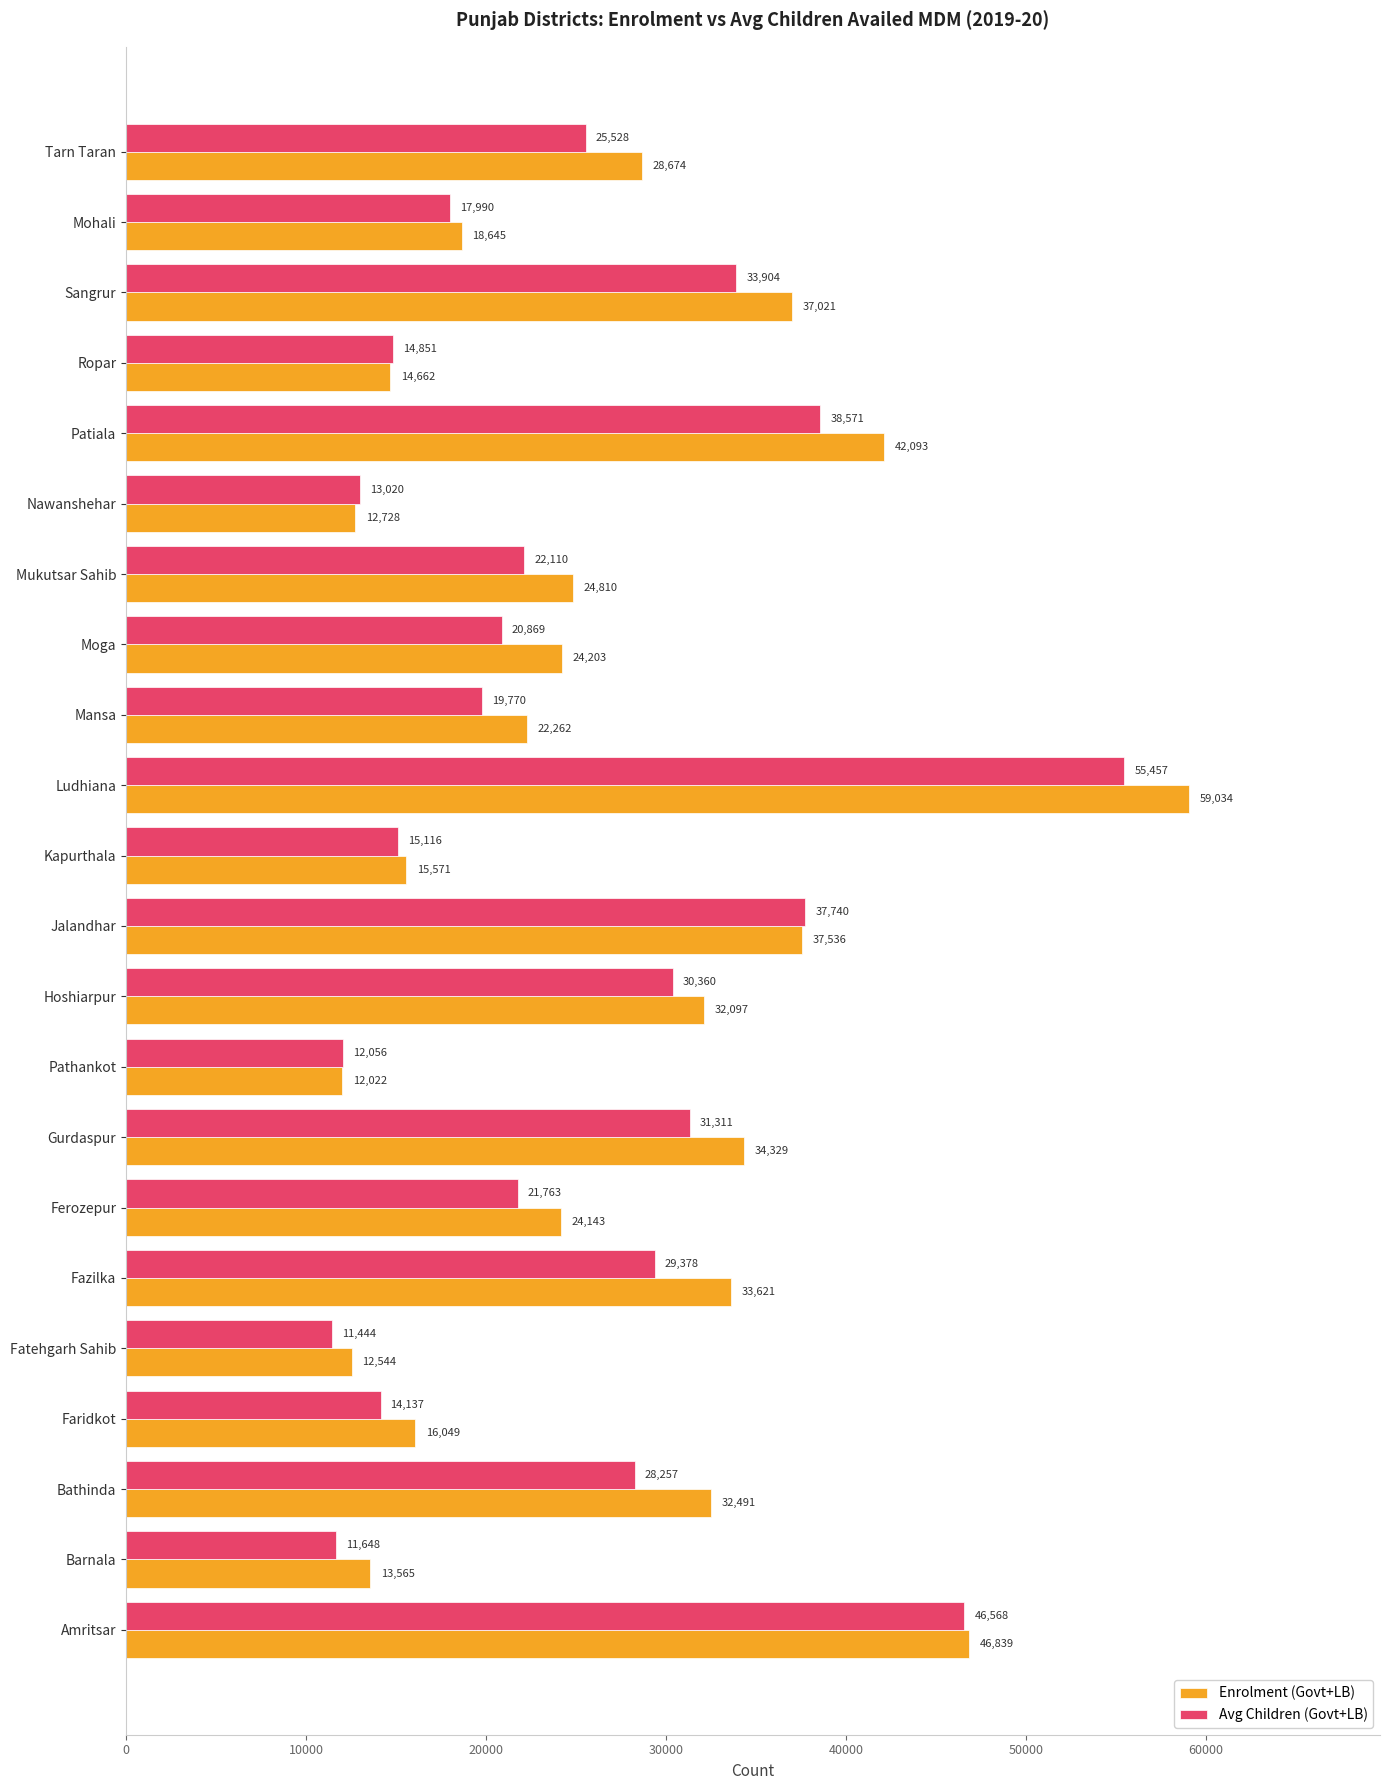

Between Barnala and Bathinda, which series saw the biggest shift?

Enrolment (Govt+LB)